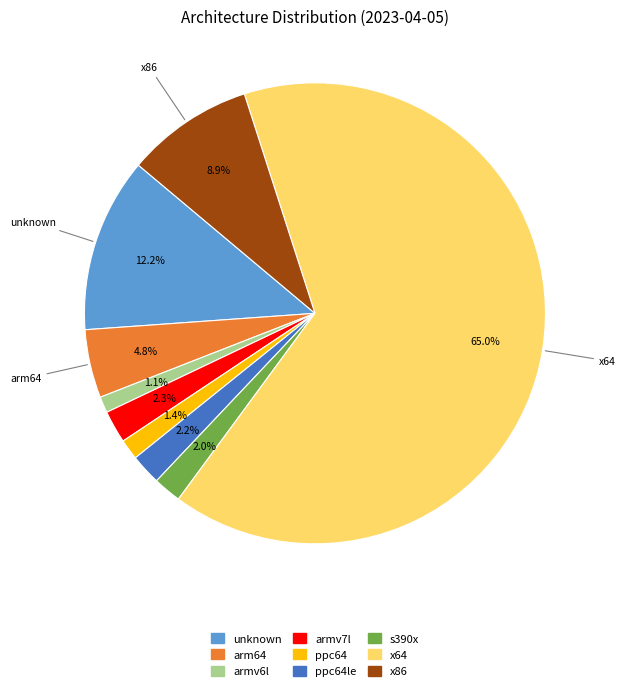

Does any single category account for the majority?

Yes